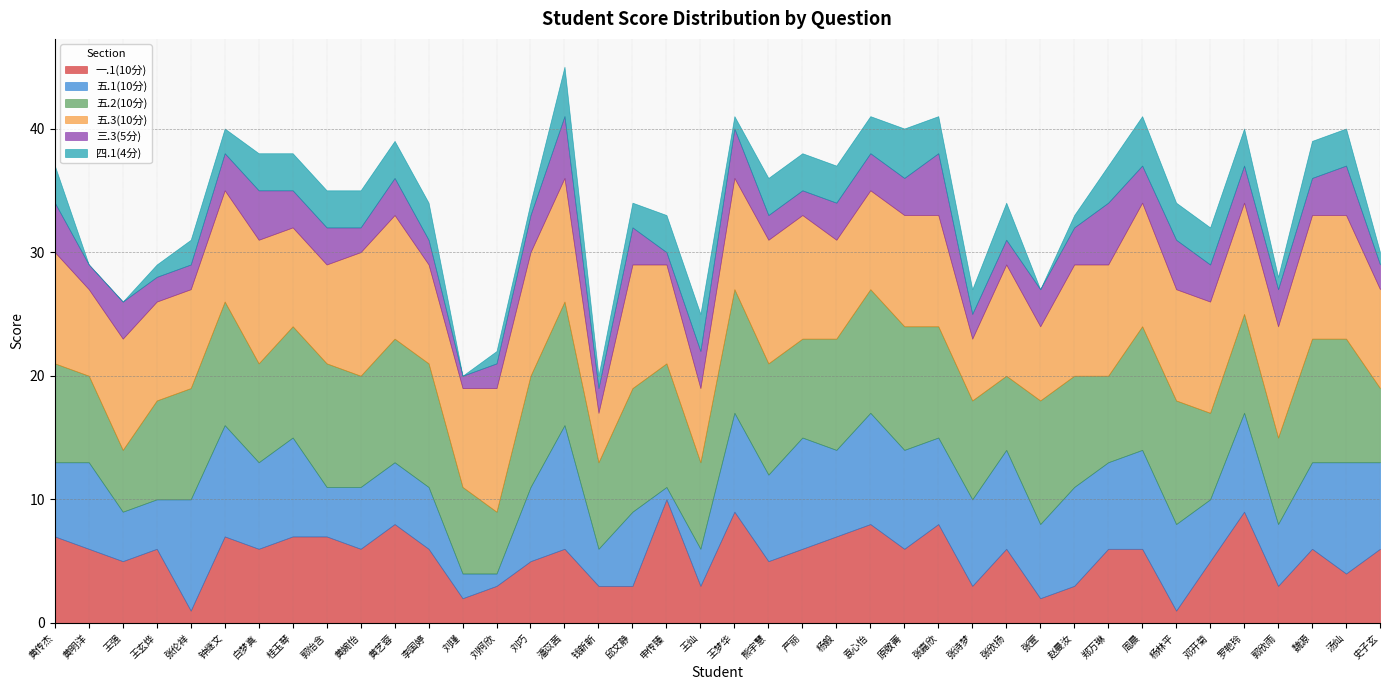

What is the difference between the 四.1(4分) values at 魏源 and 刘柯欣?

2